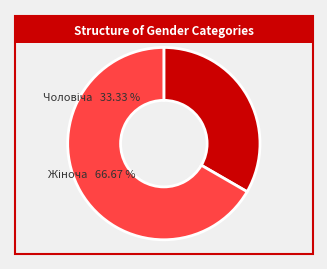

What percentage is the Жіноча slice, to the nearest percent?

67%